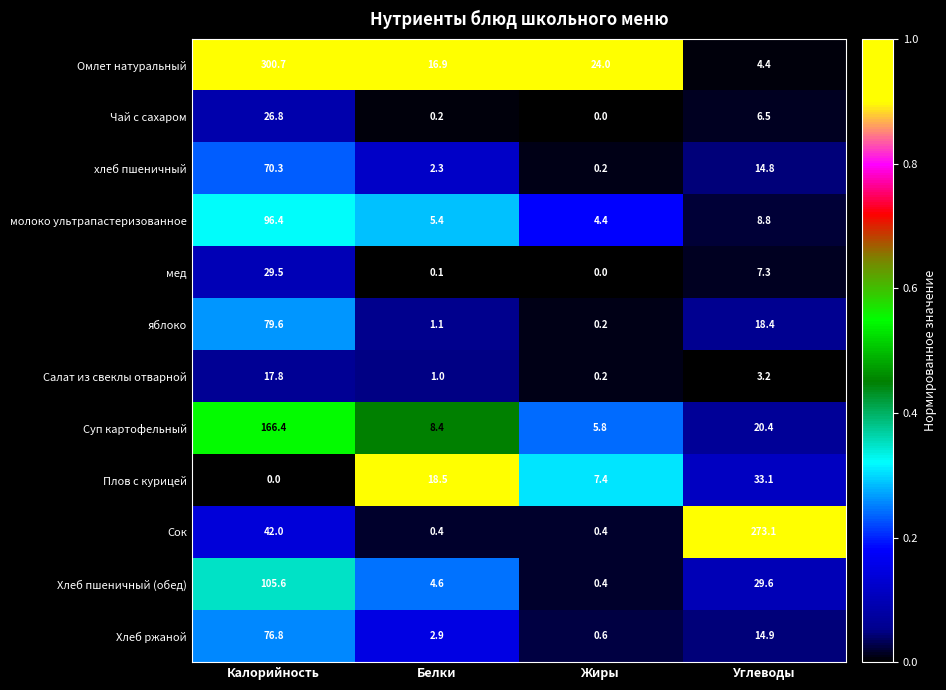

Where is молоко ультрапастеризованное nearest to the value 50?

Углеводы